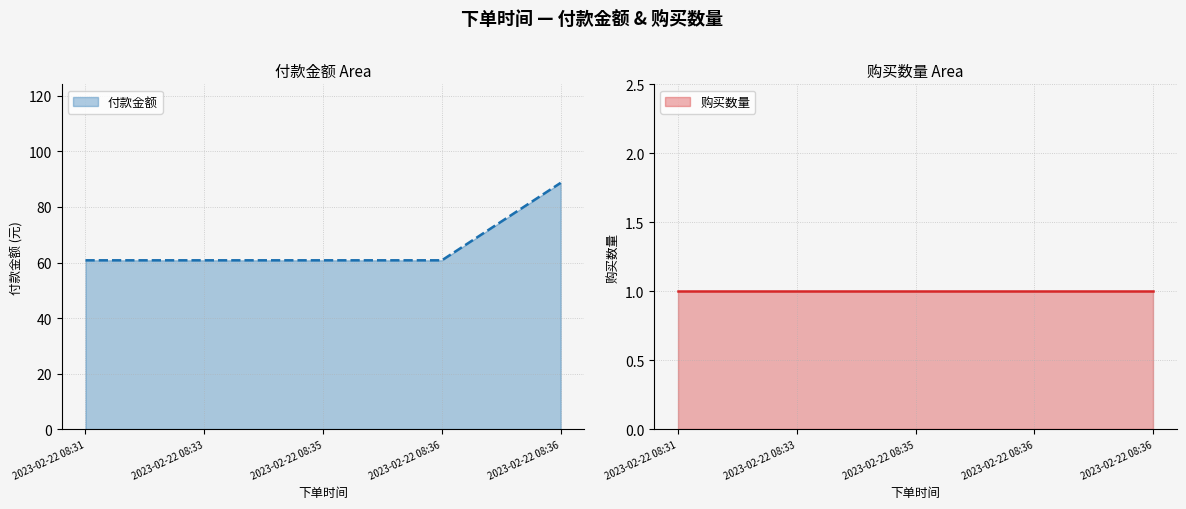

Count the number of data series in this chart.

1